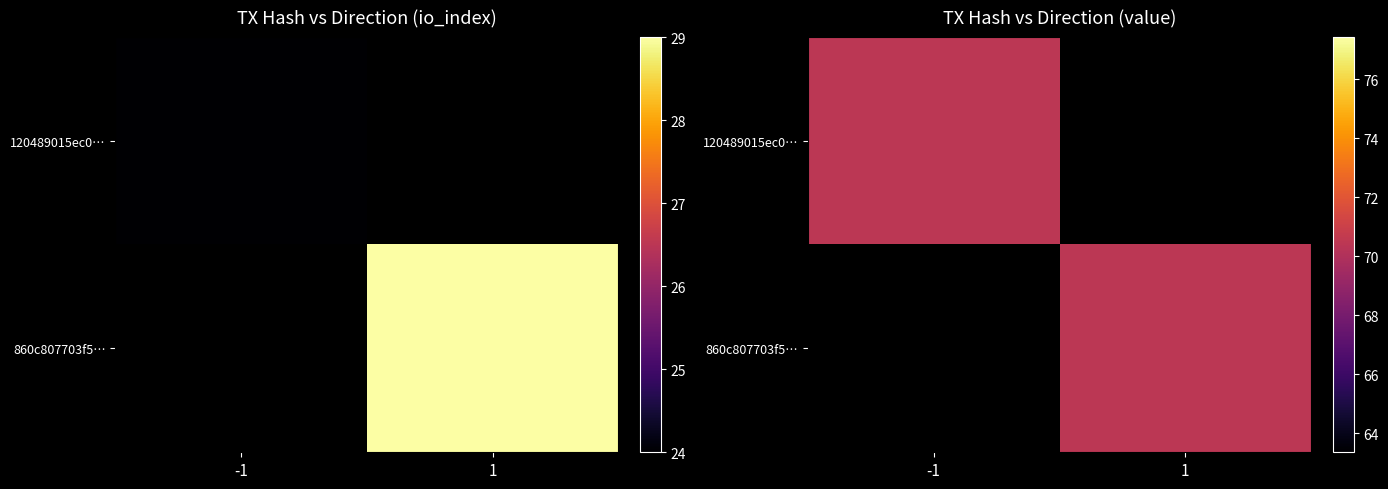

What is the greatest value displayed?

70.4